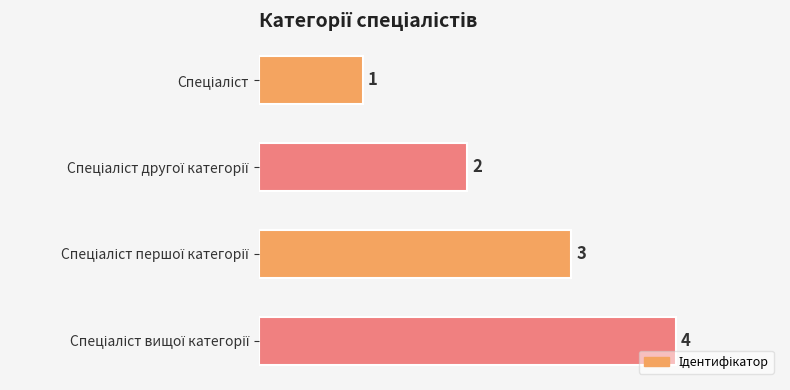

How many series are shown in this chart?

1